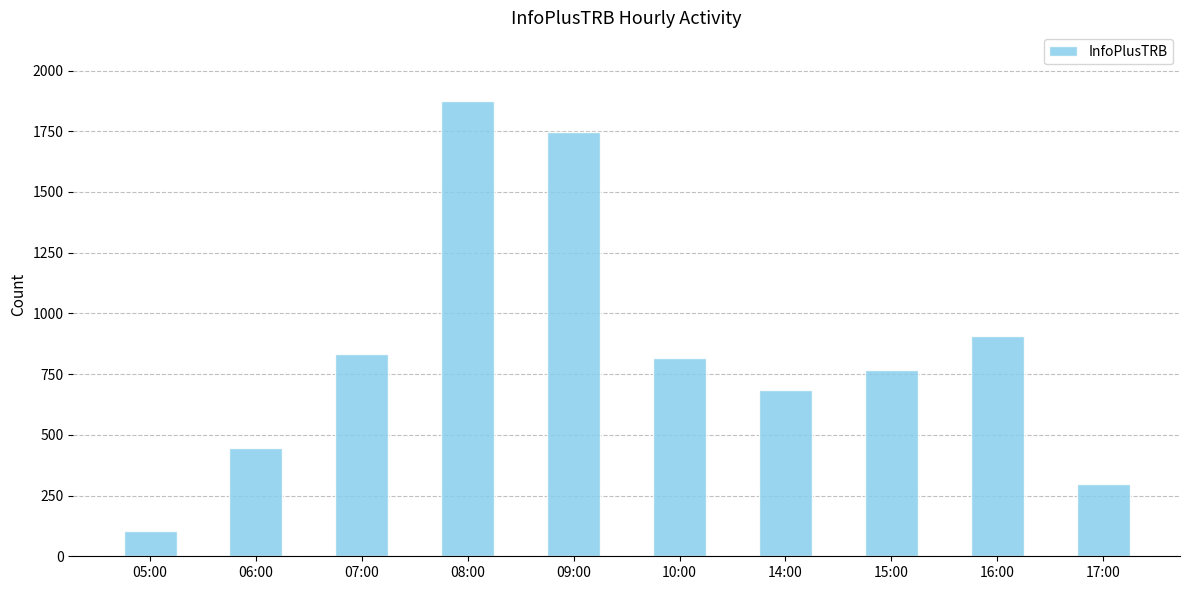

What is the label of the 8th bar from the right?

07:00